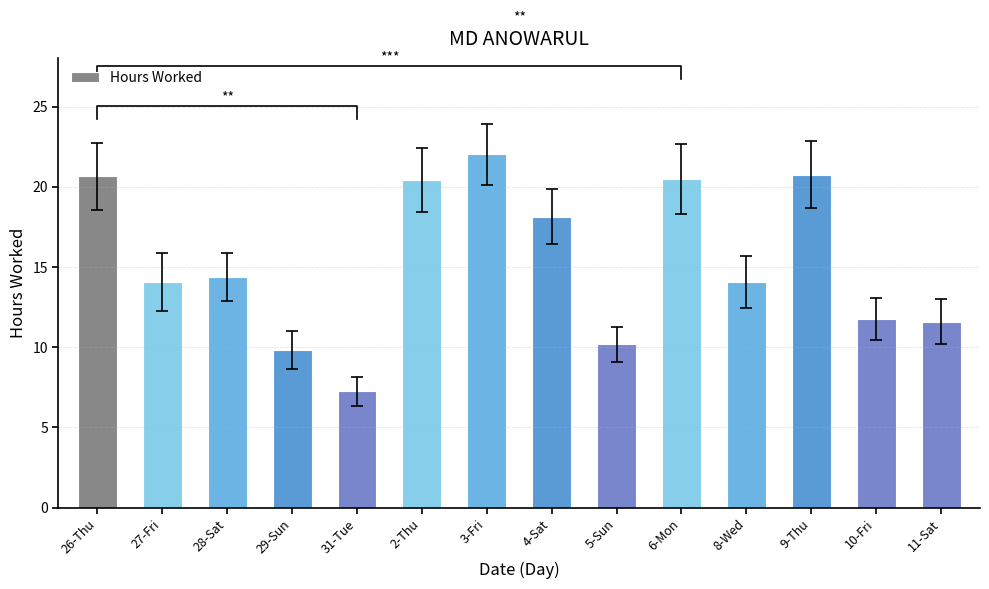

Reading left to right, list all the values displayed in this chart.

26-Thu=20.6	27-Fri=14.1	28-Sat=14.4	29-Sun=9.8	31-Tue=7.2	2-Thu=20.4	3-Fri=22.0	4-Sat=18.1	5-Sun=10.2	6-Mon=20.5	8-Wed=14.1	9-Thu=20.8	10-Fri=11.7	11-Sat=11.6